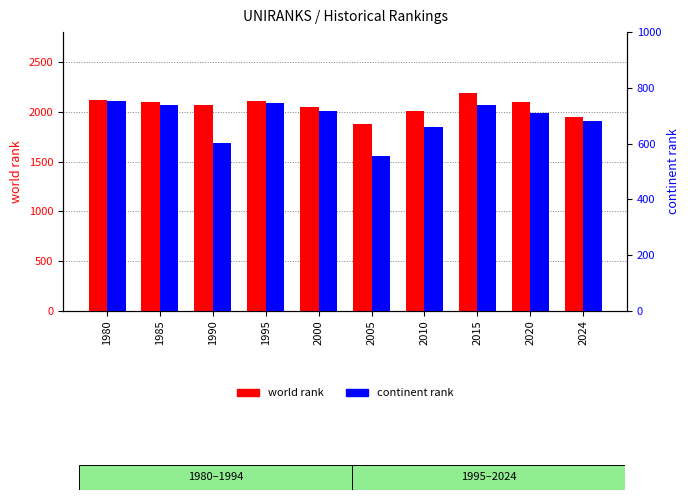

Which series has the widest spread of values?

world rank